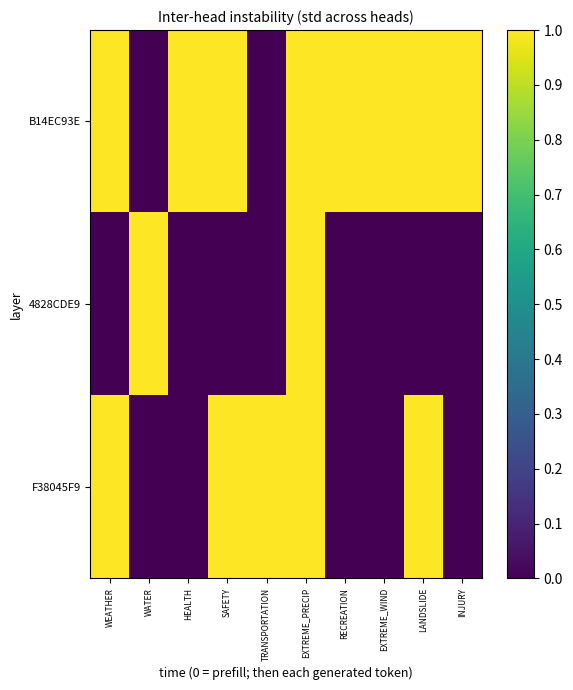

Rank the series by their average value, from lowest to highest.

4828CDE9, F38045F9, B14EC93E